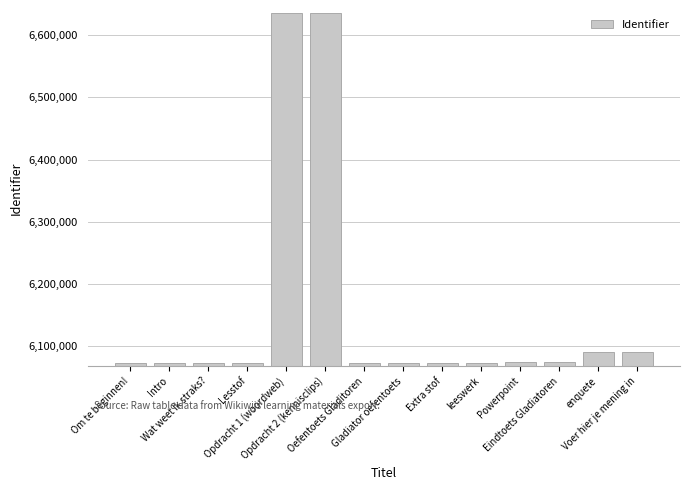

What is the difference between the second highest and minimum values?

562314